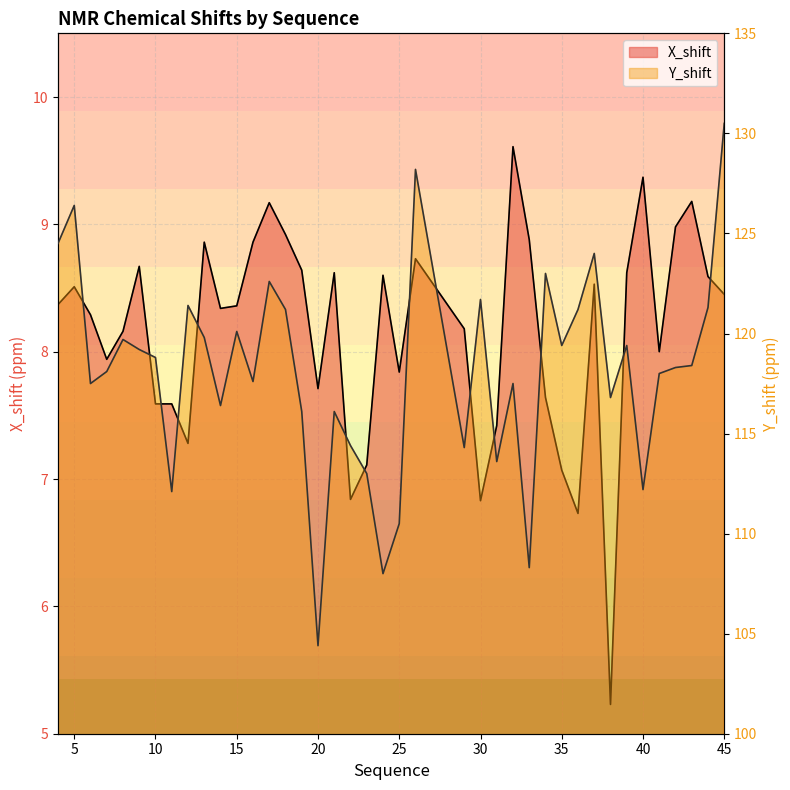

True or false: Y_shift and X_shift intersect in this chart.

False